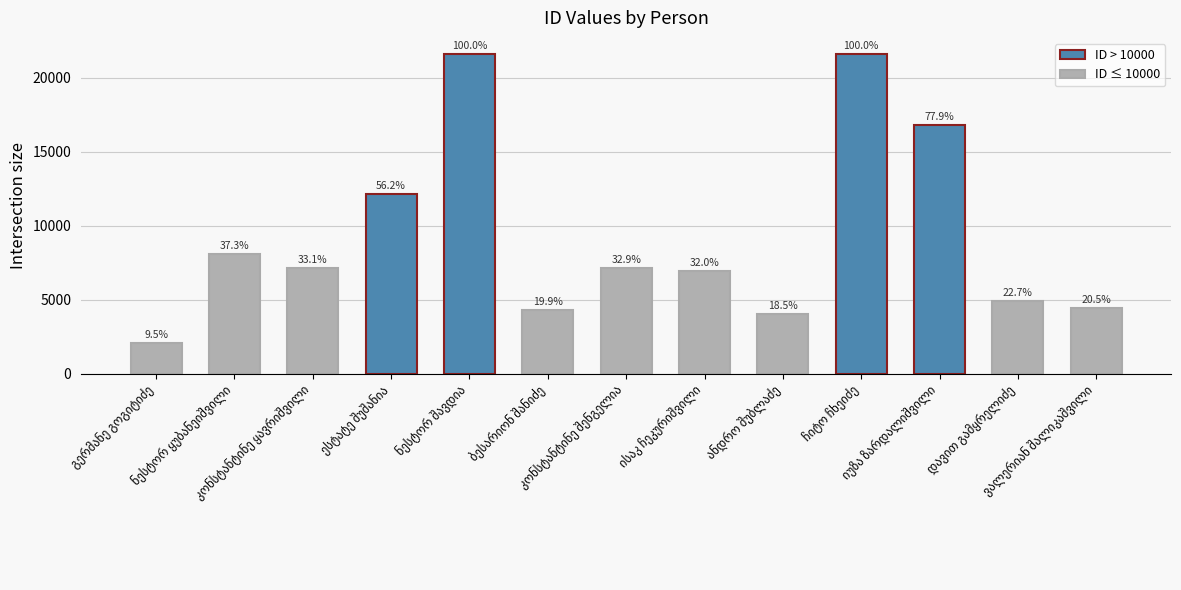

How many bars are there in total?

13